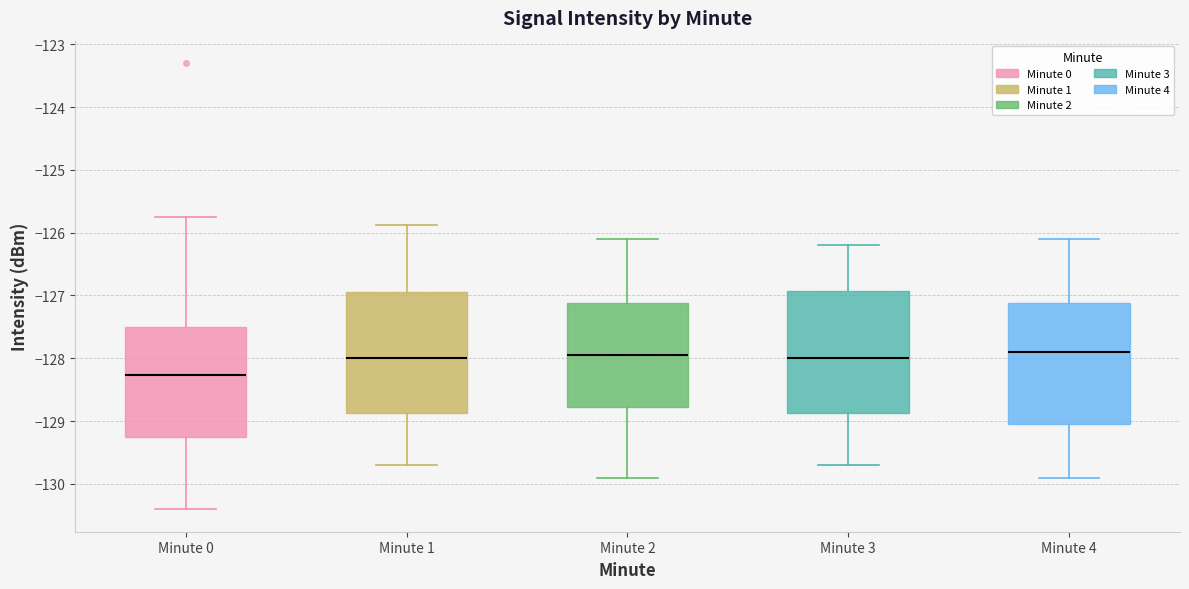

Reading left to right, transcribe this box plot: for each box, give where its median line is, the range the box spans, and where its two whiskers end, as read against the y-axis. The values are not printed on the chart, so give them approximately, as read against the axis.

Minute 0: median -128.3, box -129.3 to -127.5, whiskers -130.4 to -125.7
Minute 1: median -128.0, box -128.9 to -126.9, whiskers -129.7 to -125.9
Minute 2: median -127.9, box -128.8 to -127.1, whiskers -129.9 to -126.1
Minute 3: median -128.0, box -128.9 to -126.9, whiskers -129.7 to -126.2
Minute 4: median -127.9, box -129.0 to -127.1, whiskers -129.9 to -126.1